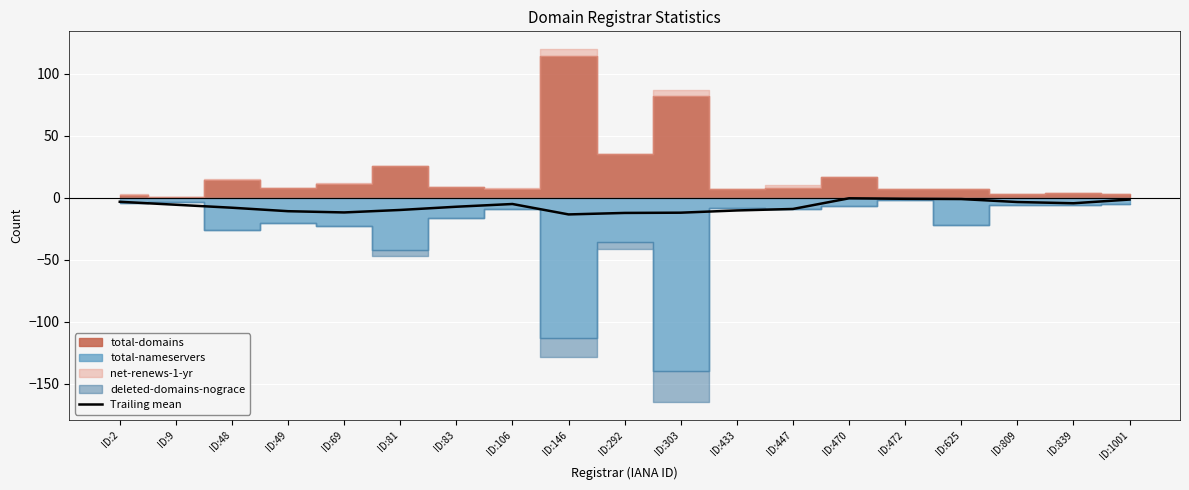

The value of Trailing mean at ID:83 is -7.2. True or false?

True